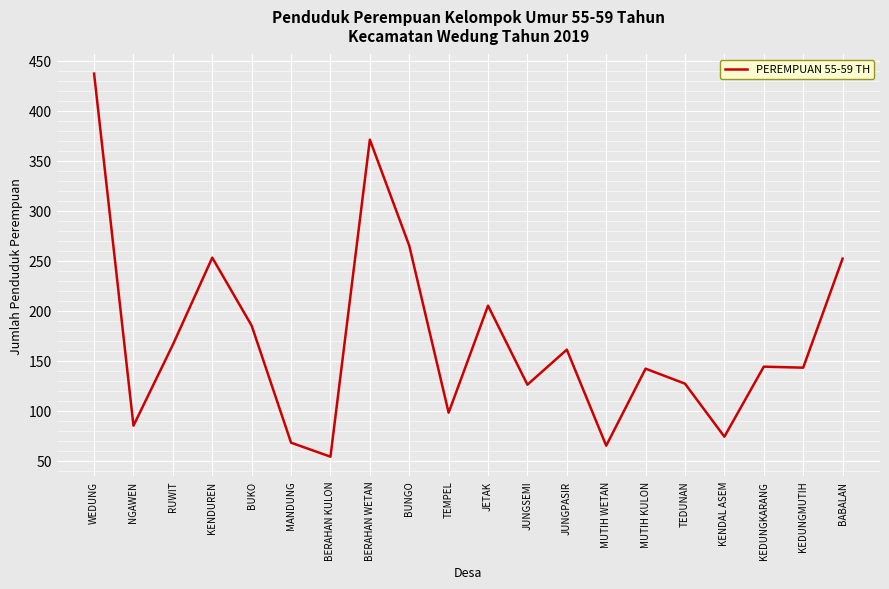

The value at KEDUNGMUTIH is 198. True or false?

False